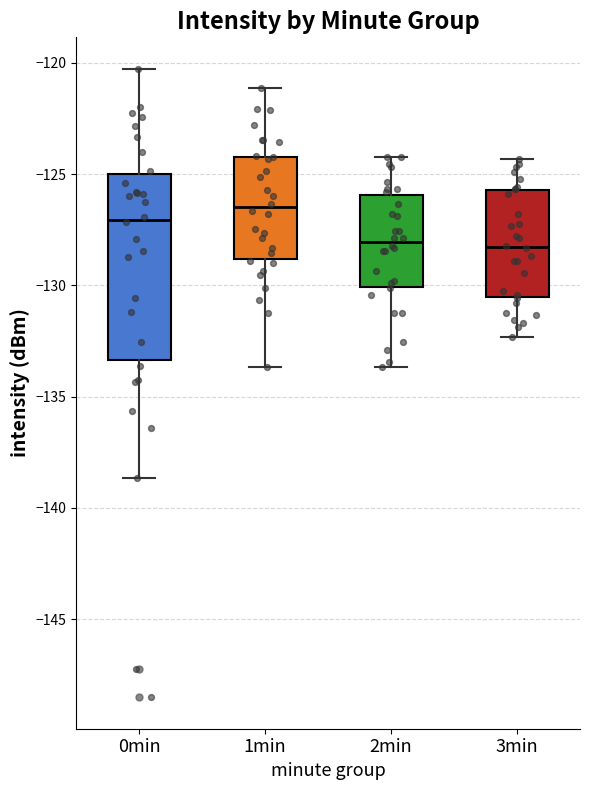

Which box has the highest median line?

1min